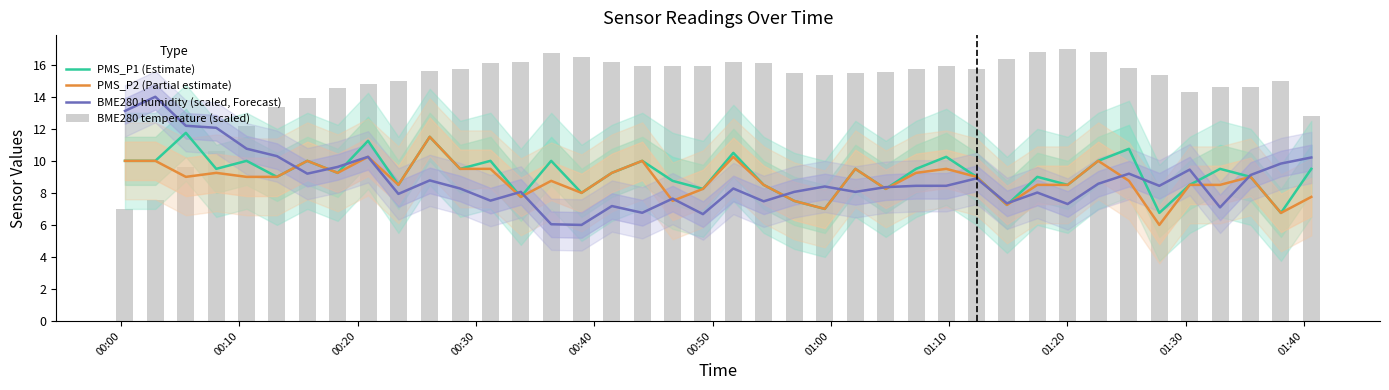

What is the highest value of the PMS_P1 (Estimate) series?

11.8